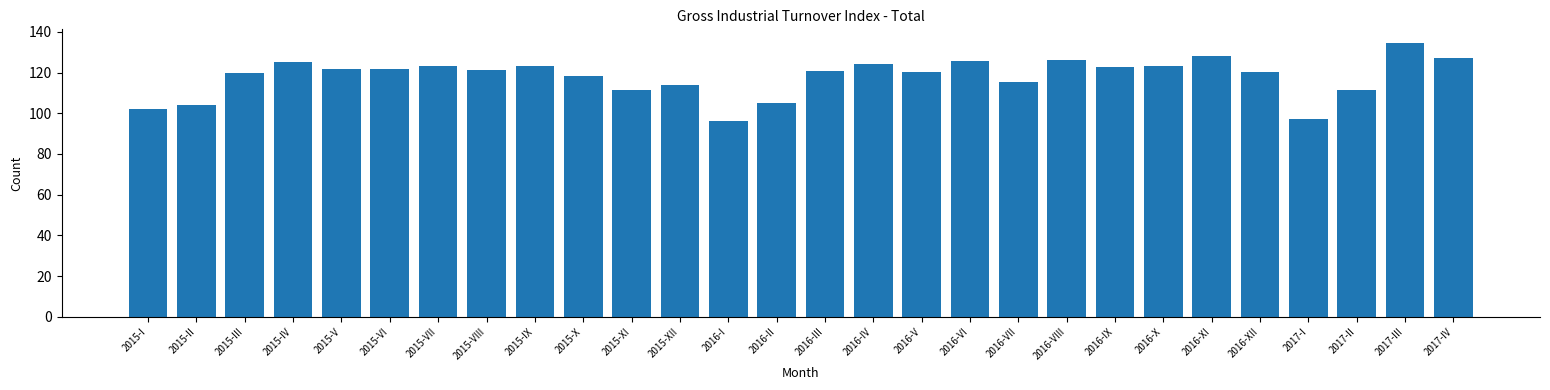

True or false: the data shows 123.4 at 2015-VII.

True